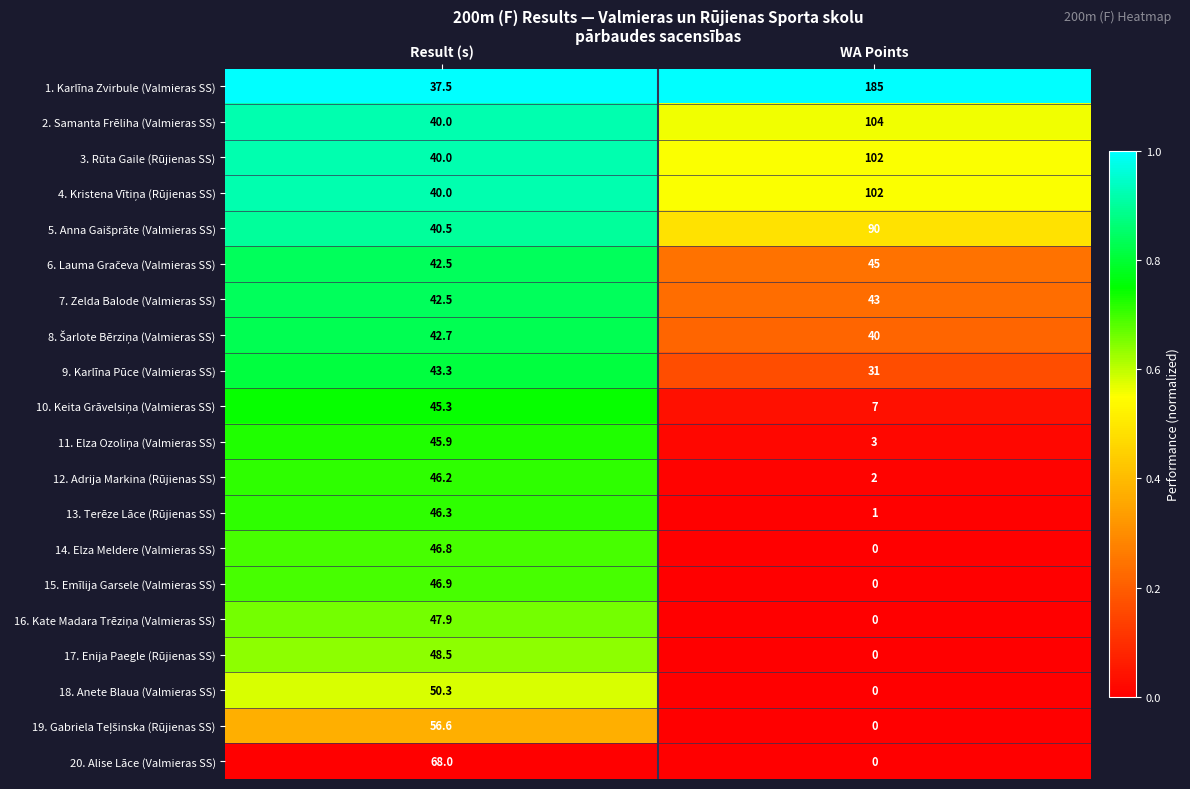

What is the total value across all series at Result (s)?

917.7